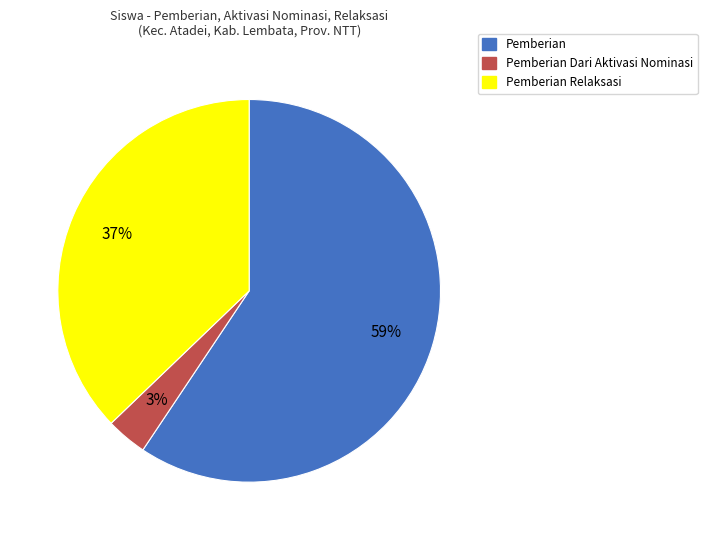

How many segments does this pie chart have?

3